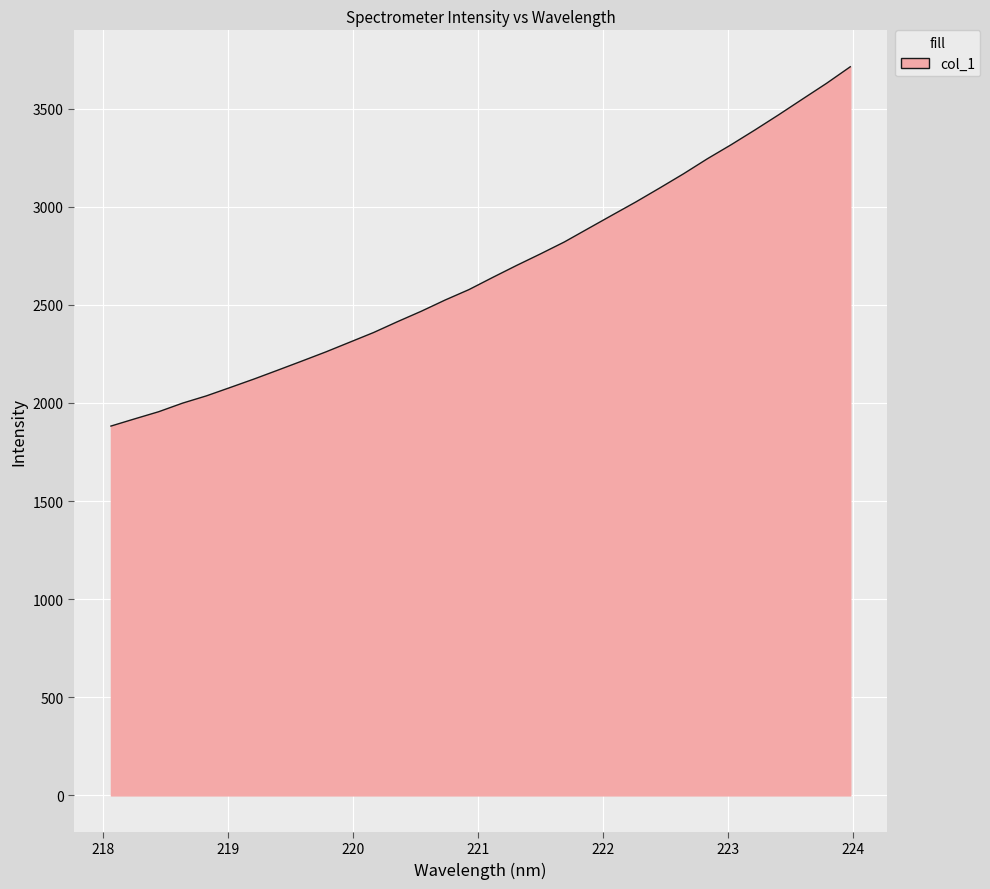

What is the smallest value displayed?

1882.3